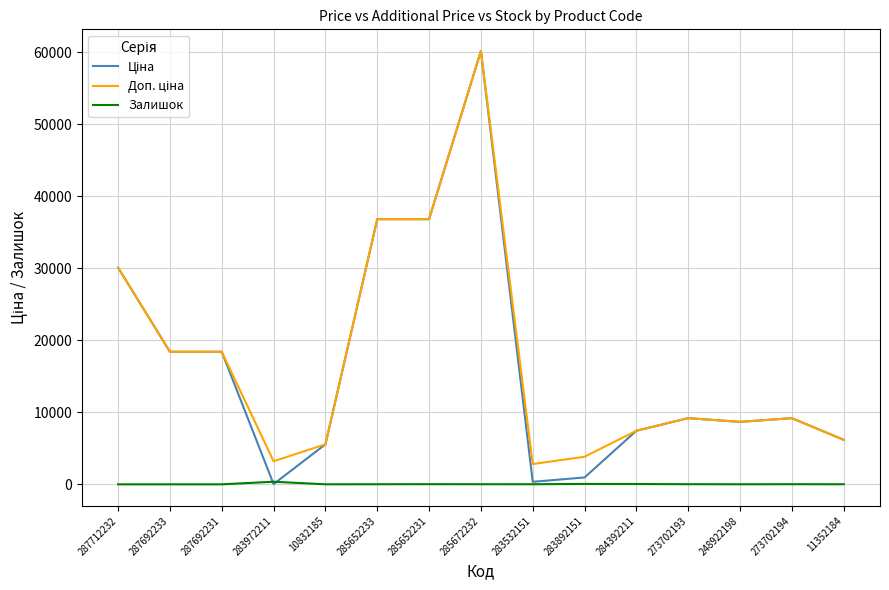

The value of Залишок at 287692233 is 0.0. True or false?

True